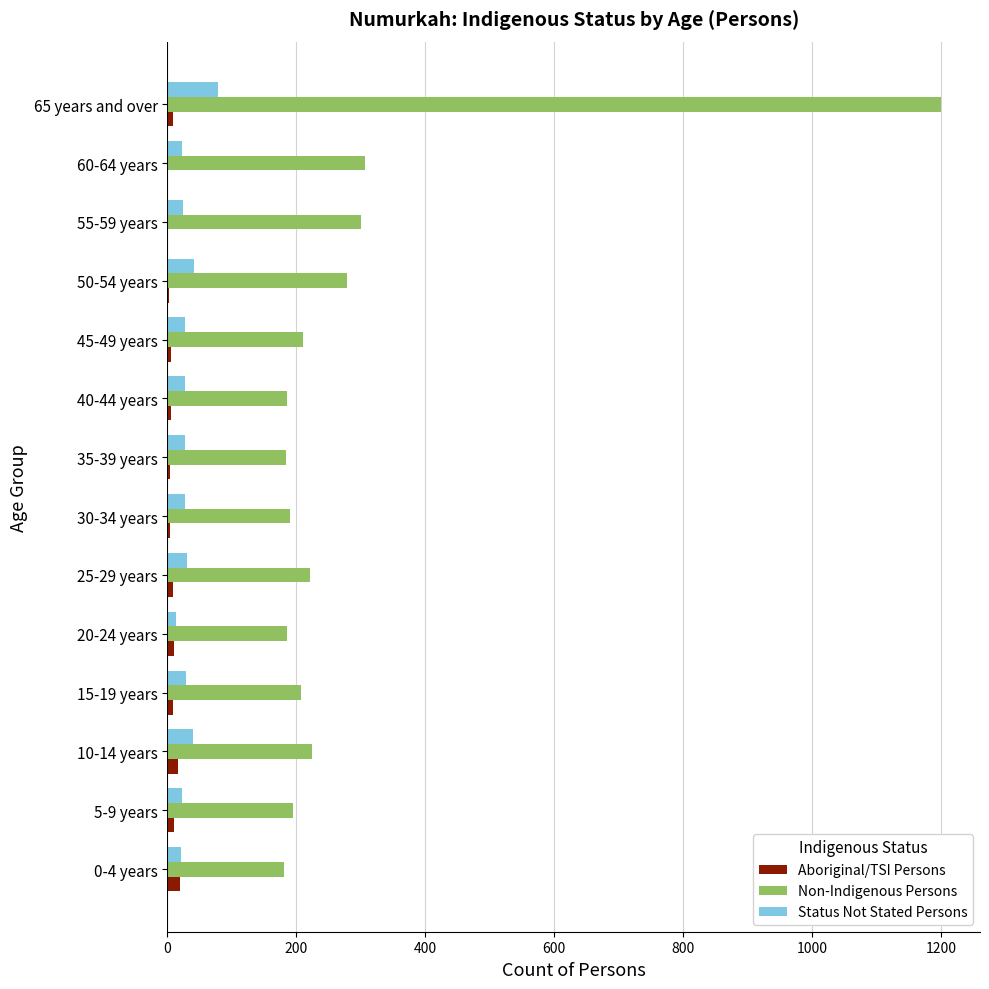

What is the greatest value displayed?

1200